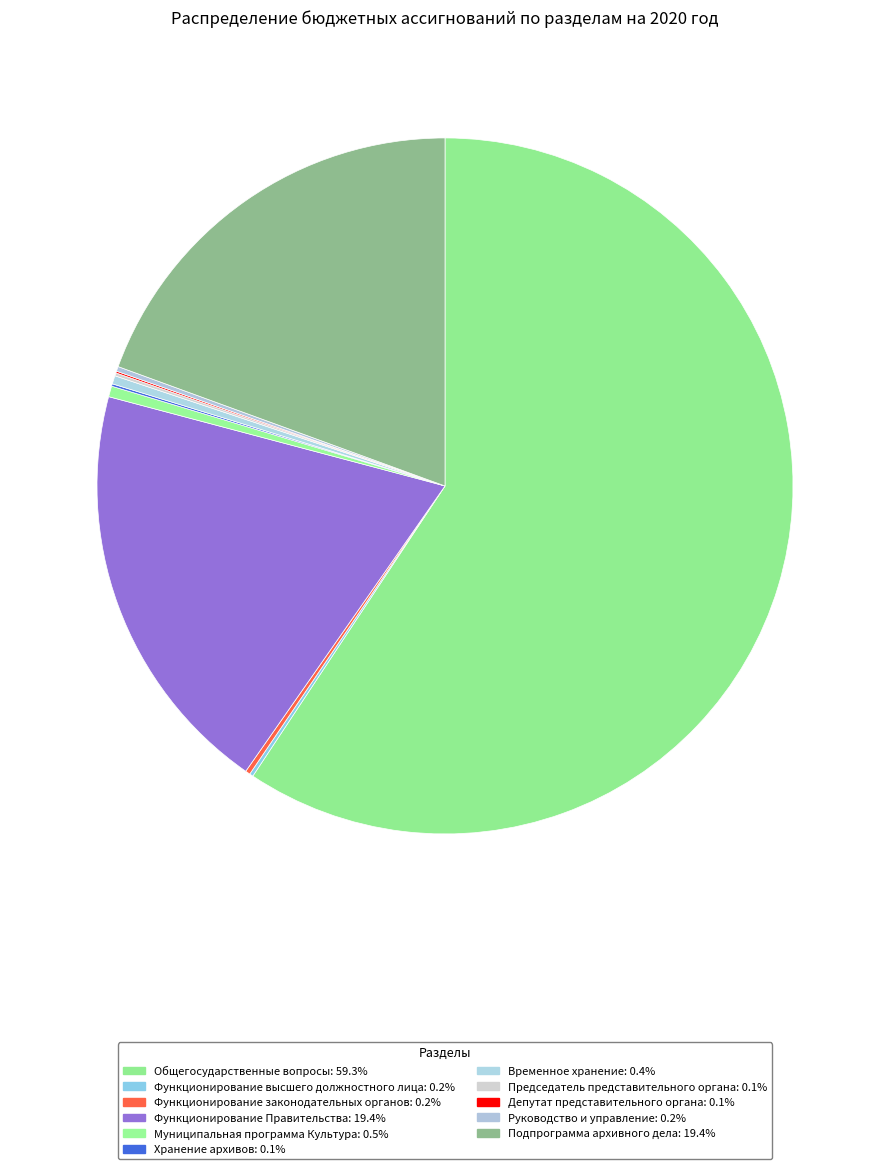

What is the smallest slice in the pie chart?

Депутат представительного органа